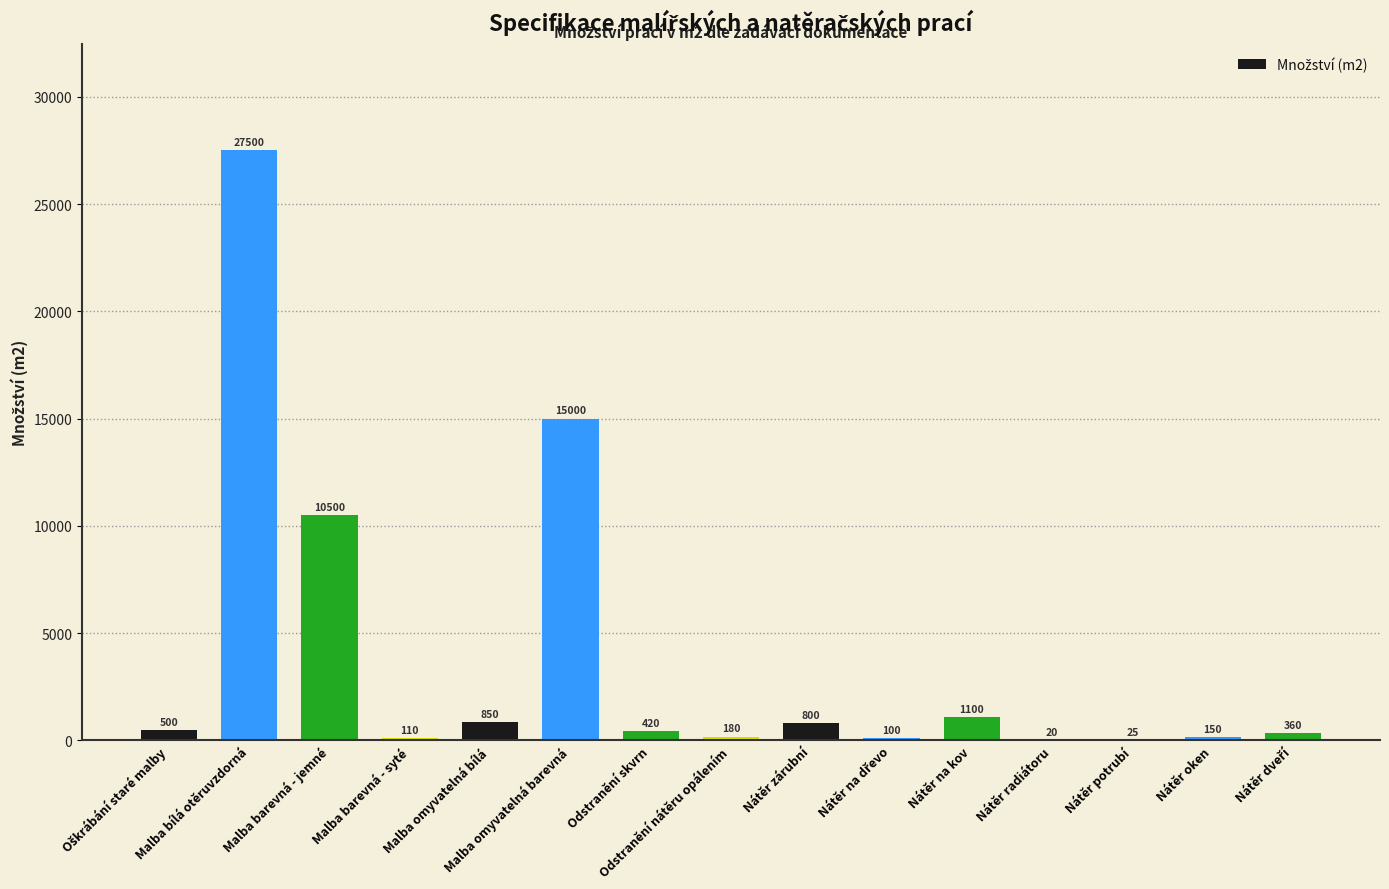

What is the greatest value displayed?

27500